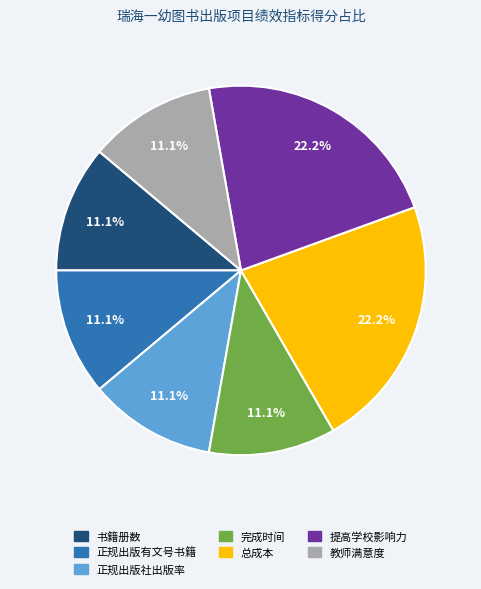

What is the ratio of the value at 总成本 to the value at 教师满意度?

2.0